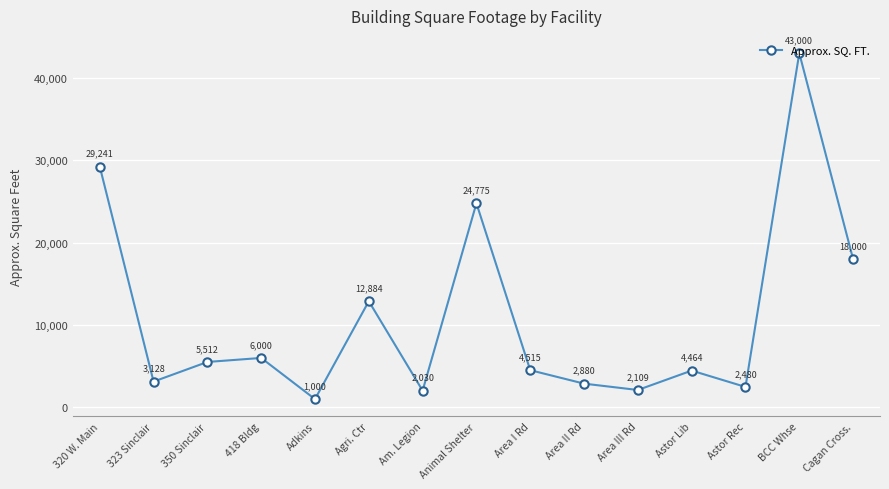

What is the minimum value shown in the chart?

1000